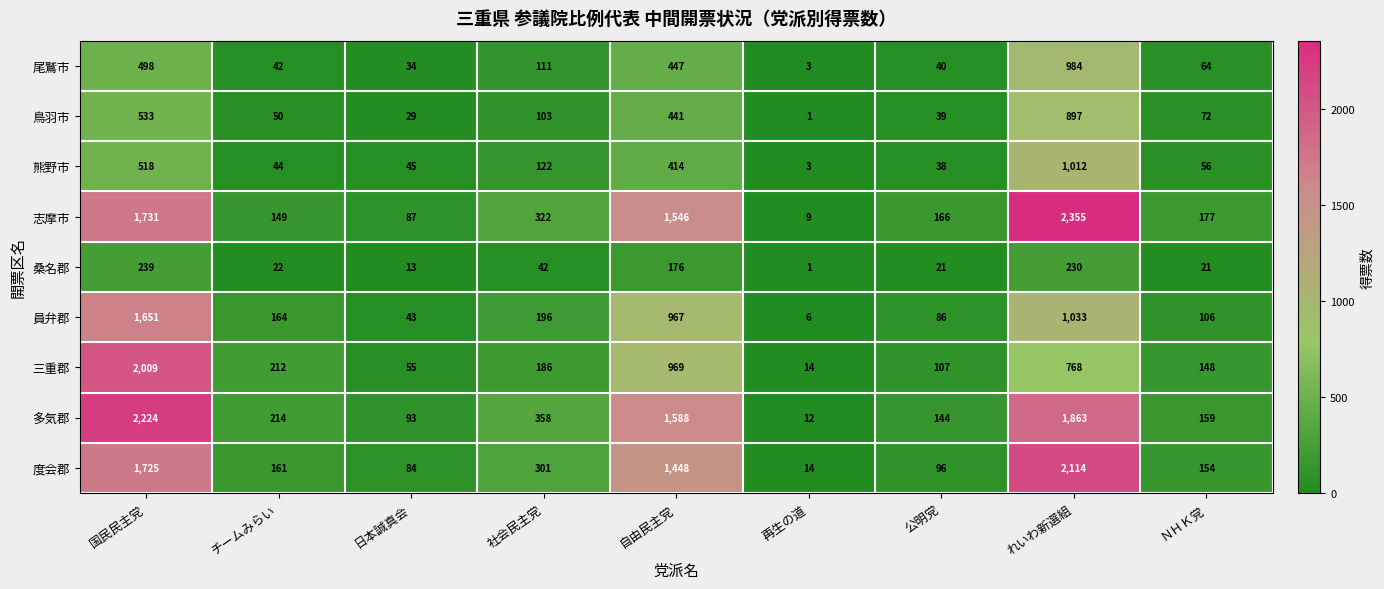

Count the number of data series in this chart.

9